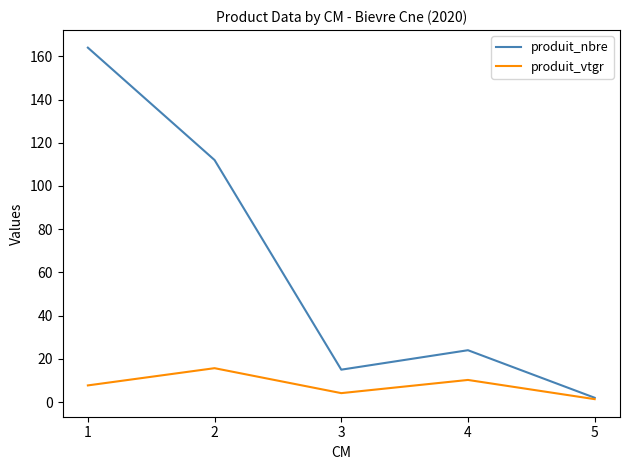

In produit_vtgr, how many points are lower than both neighbors (excluding endpoints)?

1